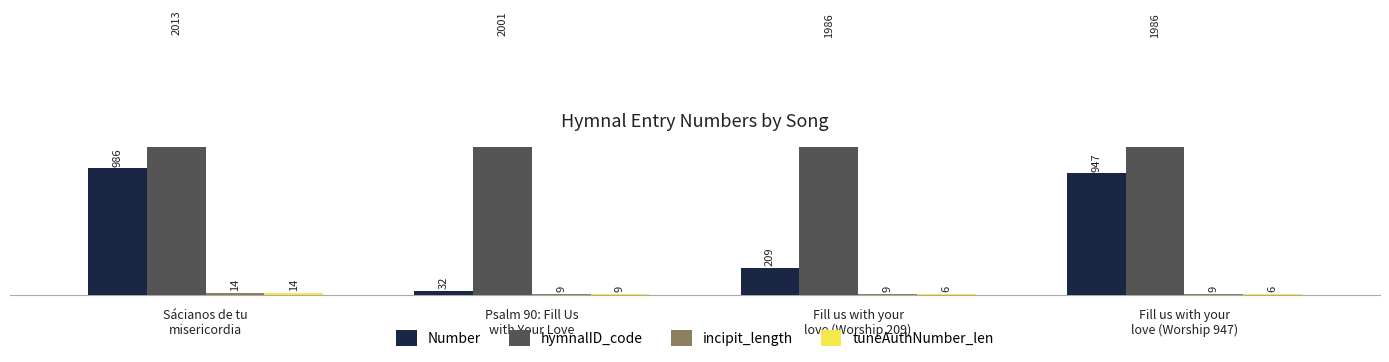

What is the difference between the maximum and minimum values in the tuneAuthNumber_len series?

8